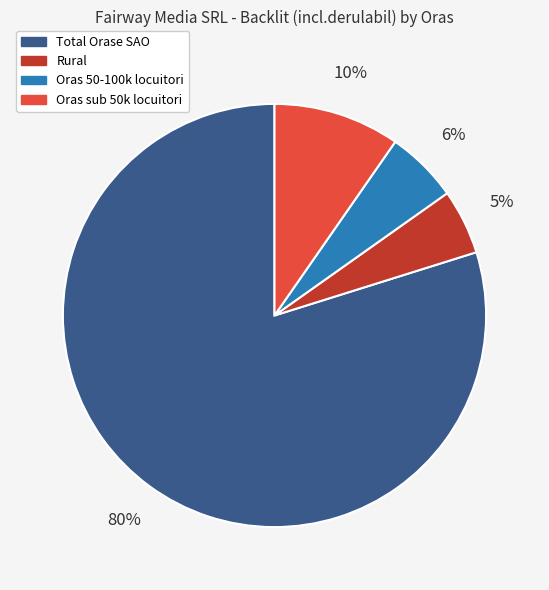

To the nearest percent, what portion does Rural represent?

5%